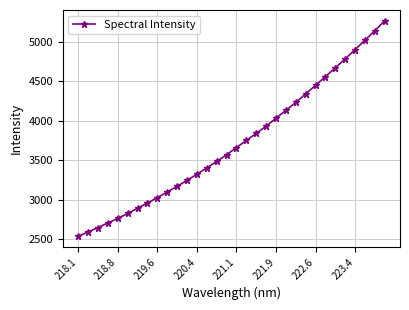

What is the value of the 18th point from the left?

3752.9